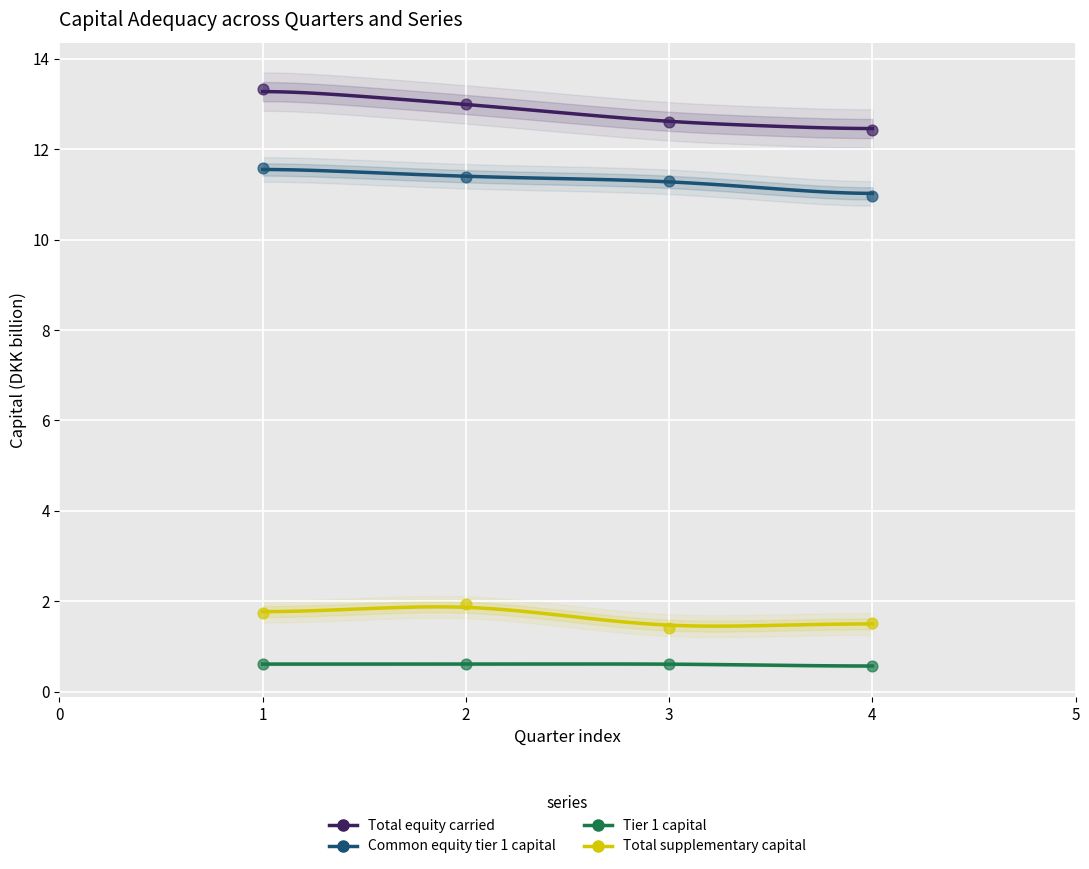

What are all the series names shown in the legend?

Total equity carried, Common equity tier 1 capital, Tier 1 capital, Total supplementary capital